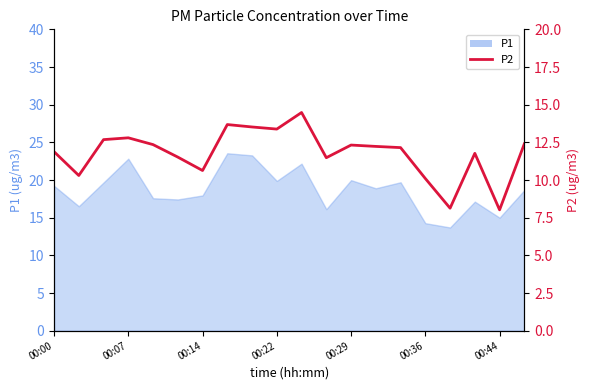

How many points are lower than both their immediate neighbors (excluding endpoints)?

6